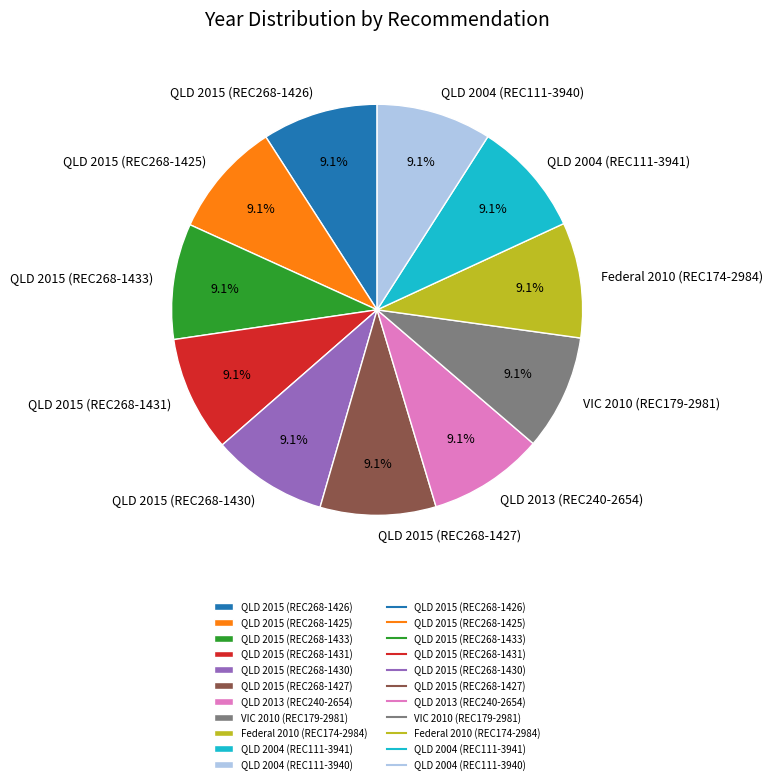

Is the sum of QLD 2004 (REC111-3941) and QLD 2013 (REC240-2654) greater than half?

No